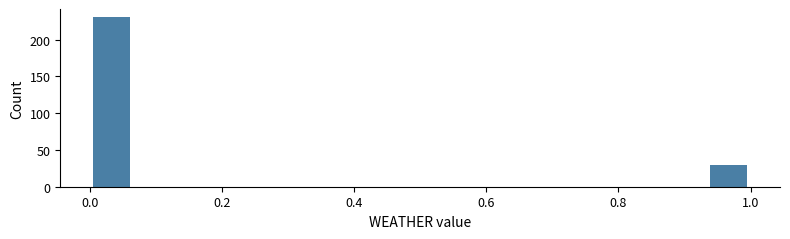

Around what value on the x-axis is the tallest bar? Give the approximate position of its centre, as read against the axis.

0.04